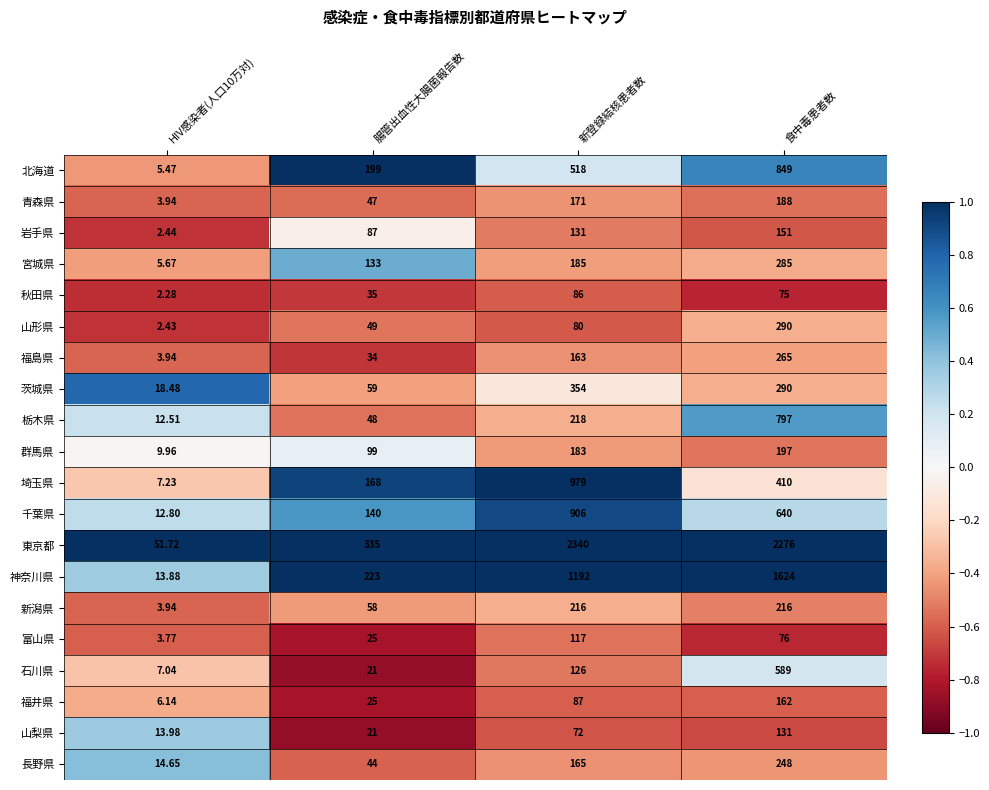

Rank the series by their maximum value, from highest to lowest.

東京都, 神奈川県, 埼玉県, 千葉県, 北海道, 栃木県, 石川県, 茨城県, 山形県, 宮城県, 福島県, 長野県, 新潟県, 群馬県, 青森県, 福井県, 岩手県, 山梨県, 富山県, 秋田県